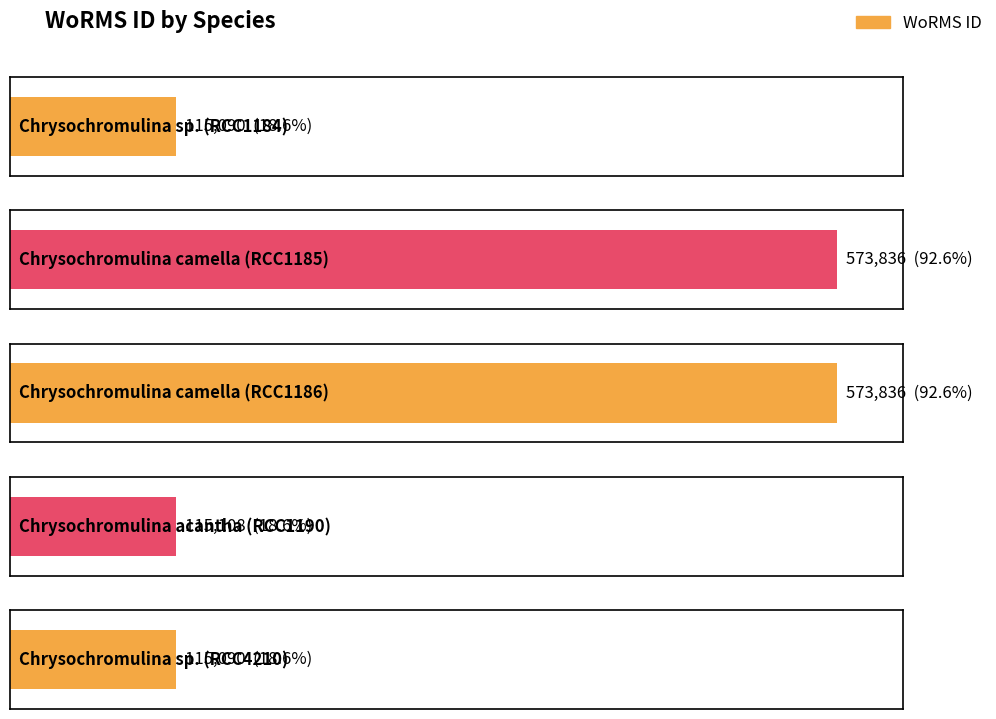

Reading right to left, what are all the values shown in this chart?

115090	115108	573836	573836	115090